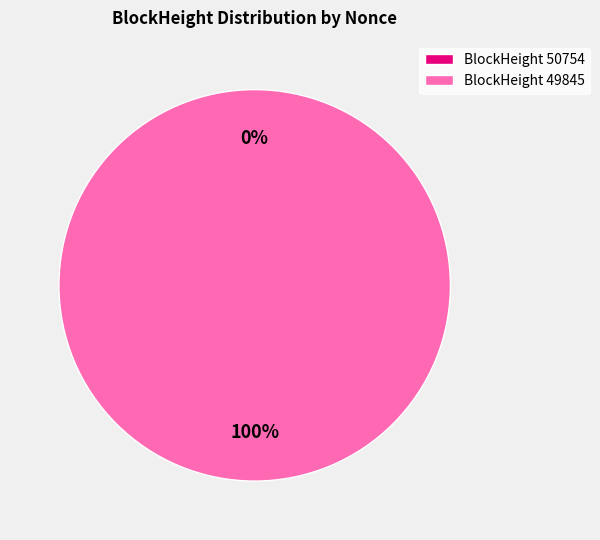

Count the number of slices in the pie.

2